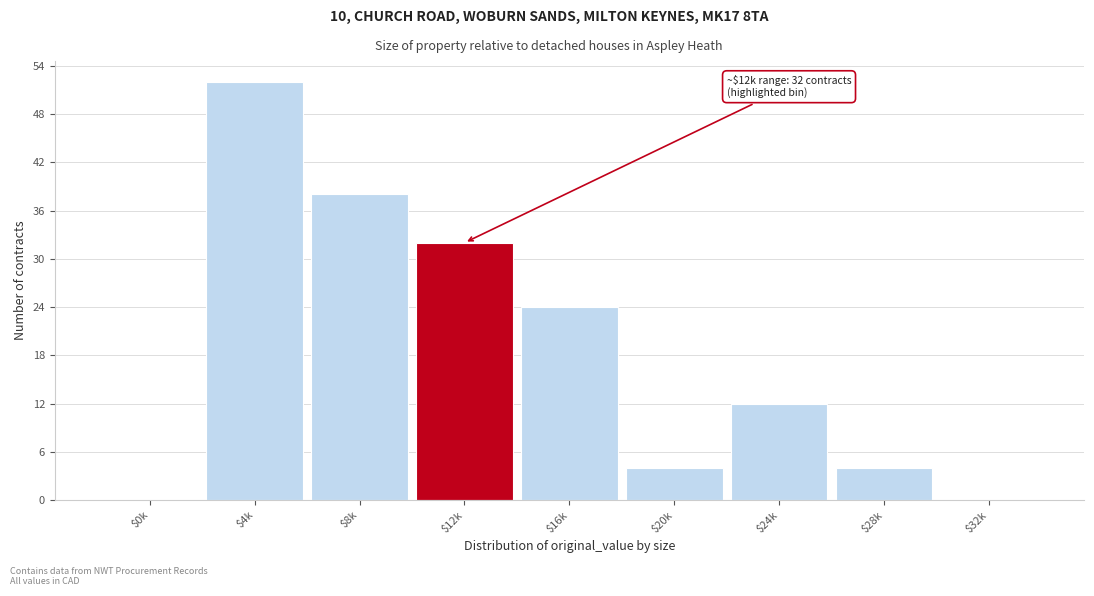

At which label is the value closest to 26?

$16k